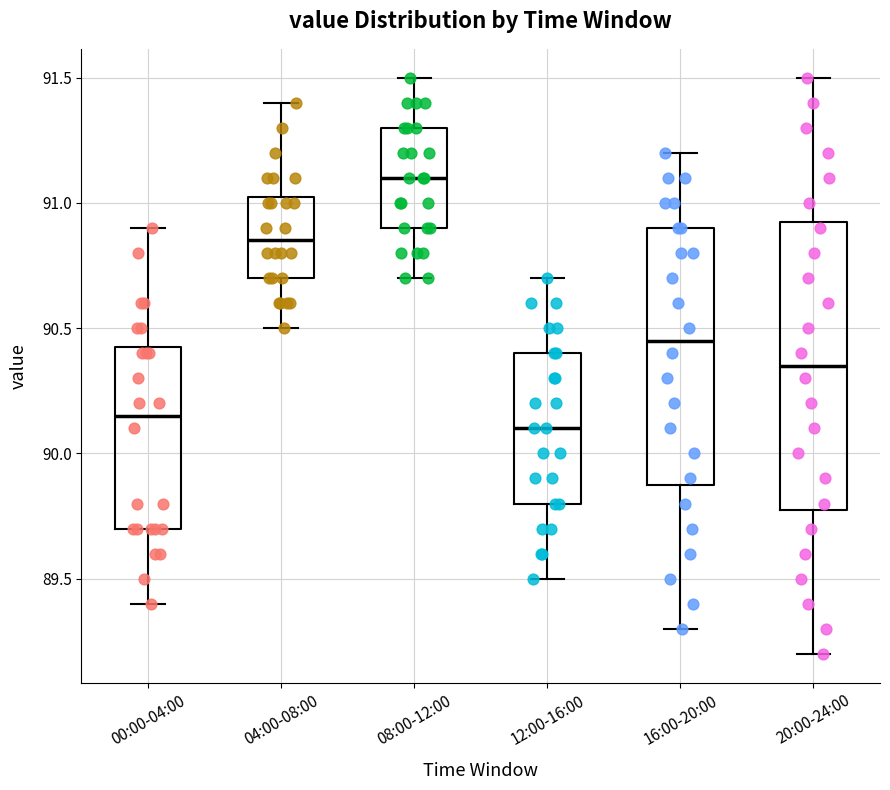

Reading left to right, transcribe this box plot: for each box, give where its median line is, the range the box spans, and where its two whiskers end, as read against the y-axis. The values are not printed on the chart, so give them approximately, as read against the axis.

00:00-04:00: median 90.15, box 89.70 to 90.45, whiskers 89.40 to 90.90
04:00-08:00: median 90.85, box 90.70 to 91.05, whiskers 90.50 to 91.40
08:00-12:00: median 91.10, box 90.90 to 91.30, whiskers 90.70 to 91.50
12:00-16:00: median 90.10, box 89.80 to 90.40, whiskers 89.50 to 90.70
16:00-20:00: median 90.45, box 89.90 to 90.90, whiskers 89.30 to 91.20
20:00-24:00: median 90.35, box 89.80 to 90.95, whiskers 89.20 to 91.50